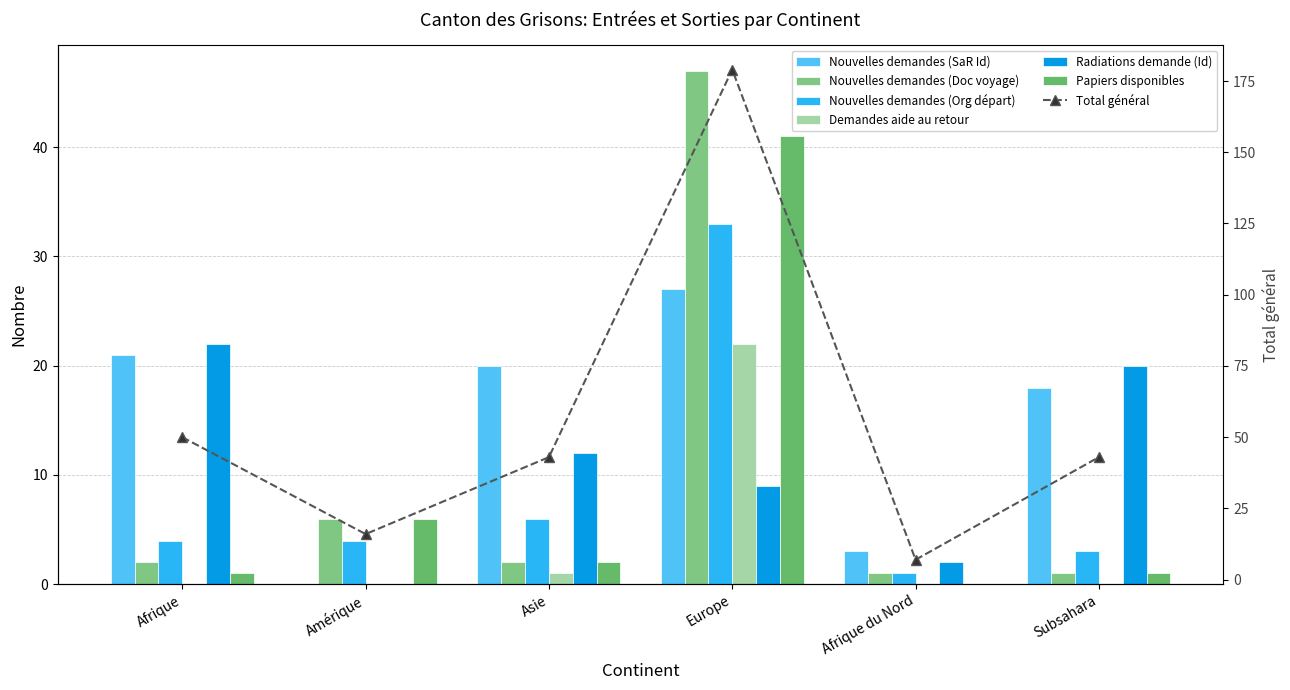

What is the average value of the Demandes aide au retour series?

4